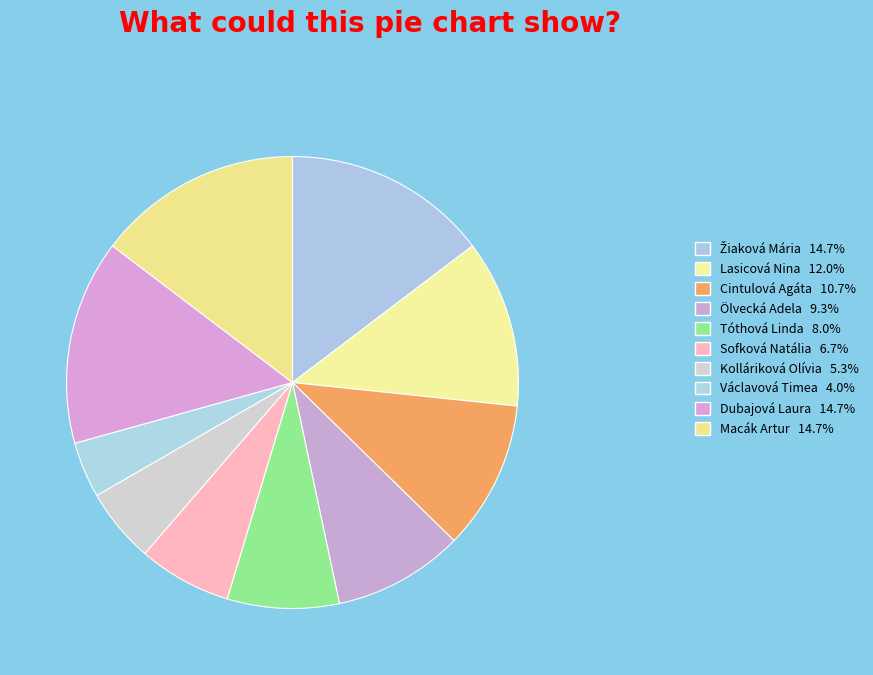

To the nearest percent, what is the average slice percentage?

10%